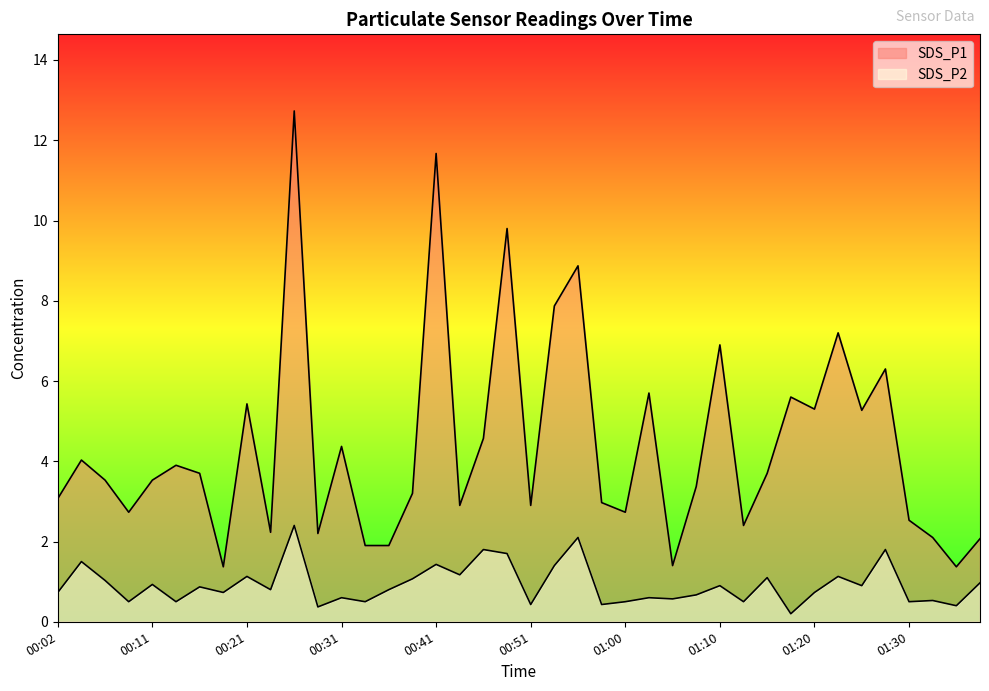

List the series in order of their peak value, lowest first.

SDS_P2, SDS_P1